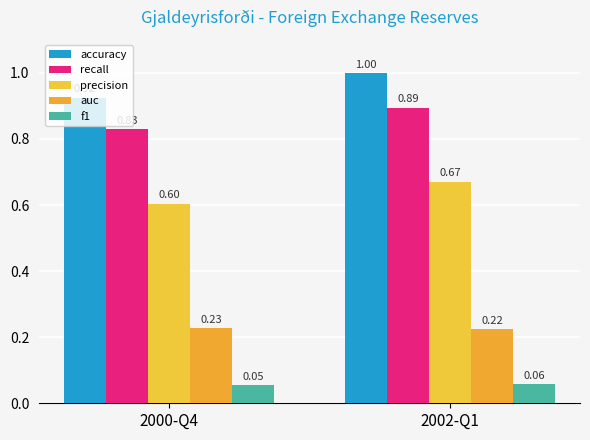

How many groups of bars are there?

2